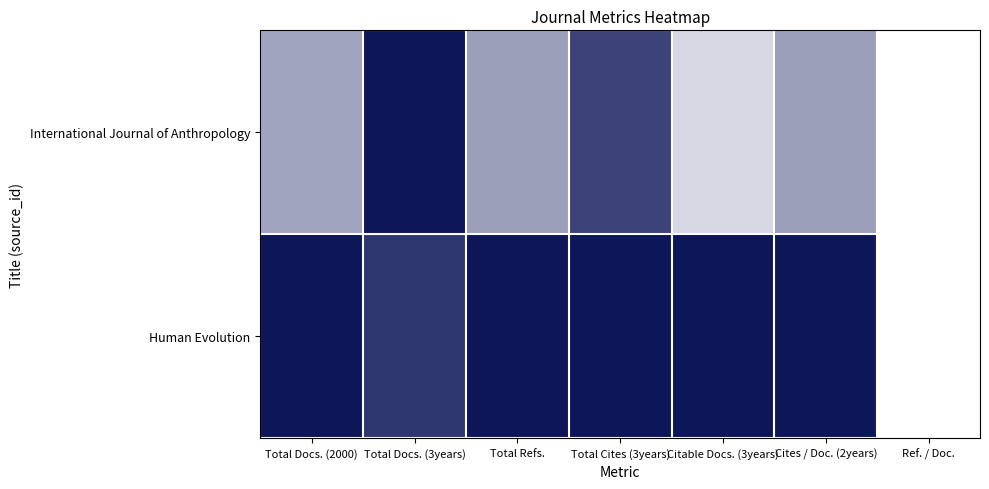

Rank the series at Cites / Doc. (2years) from lowest to highest value.

International Journal of Anthropology, Human Evolution